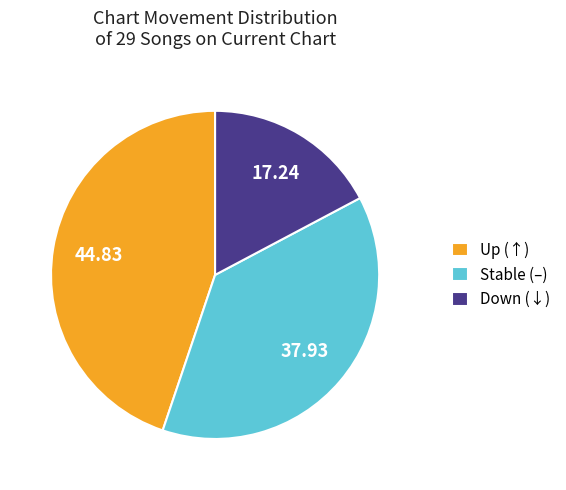

Rank the categories by value from highest to lowest.

Up (↑), Stable (–), Down (↓)